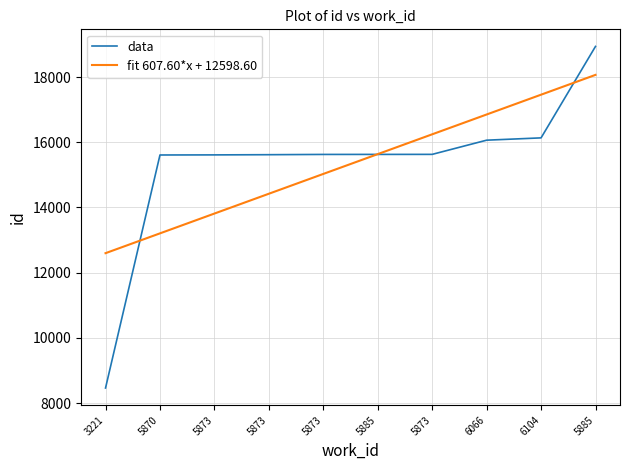

Is it true that data equals 15627.0 at 5873?

True